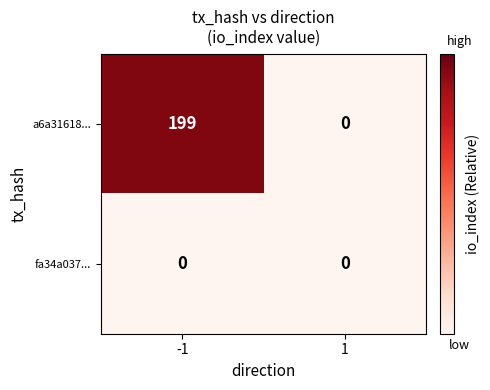

What is the total value across all series at -1?

199